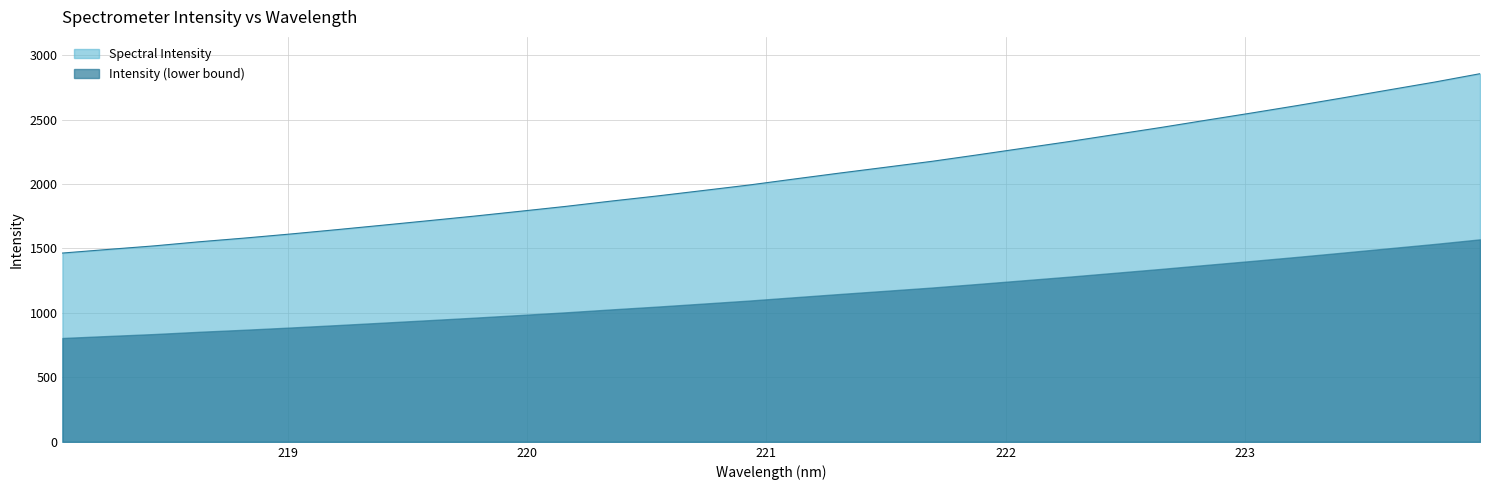

Count the number of data series in this chart.

2